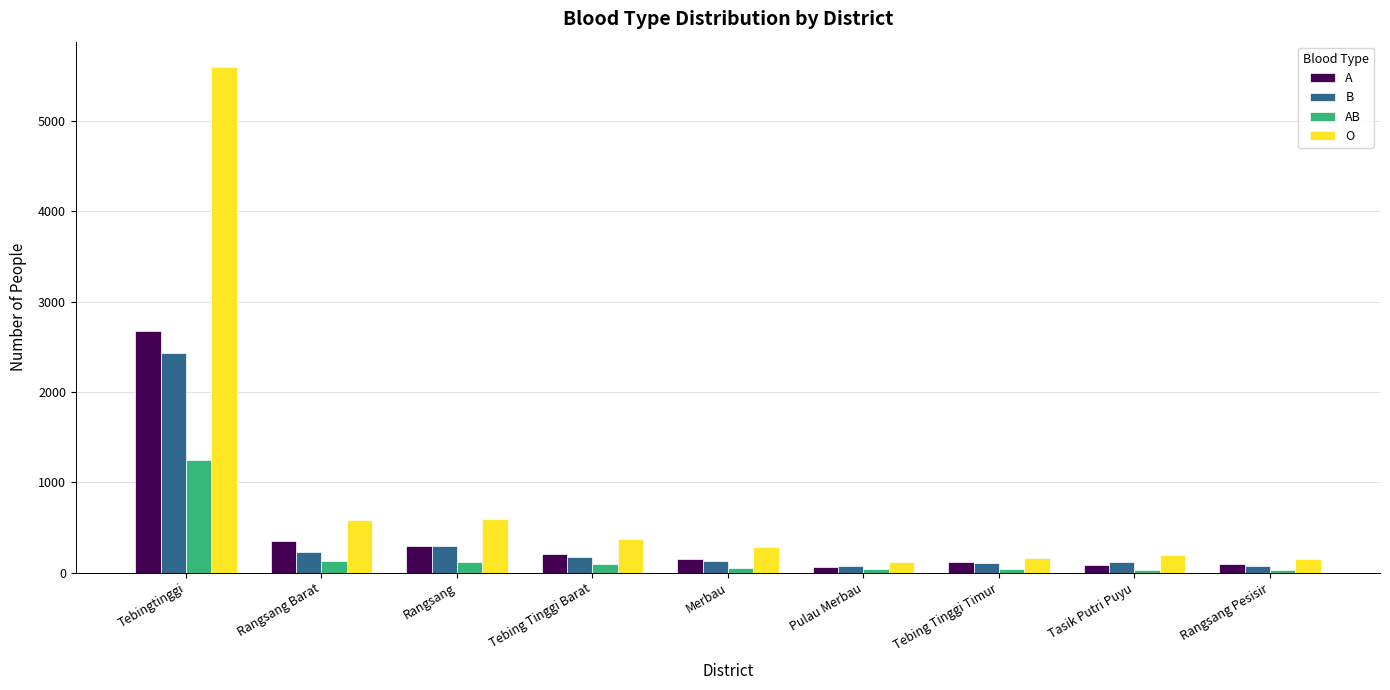

What is the maximum value shown in the chart?

5600